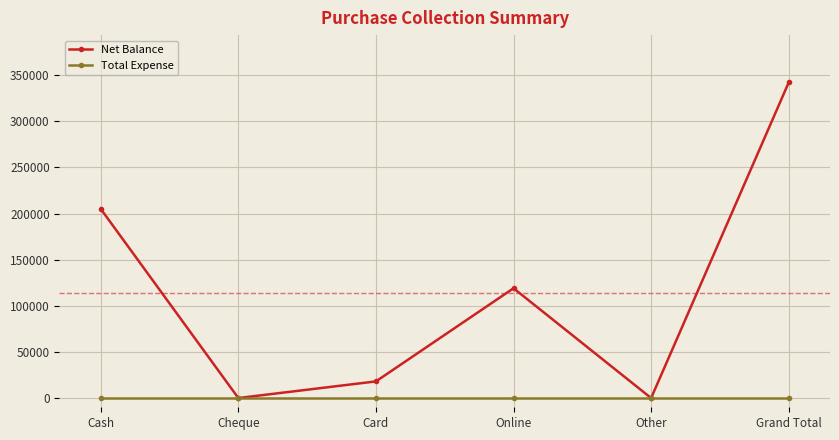

Is it true that Net Balance equals 178929 at Cheque?

False